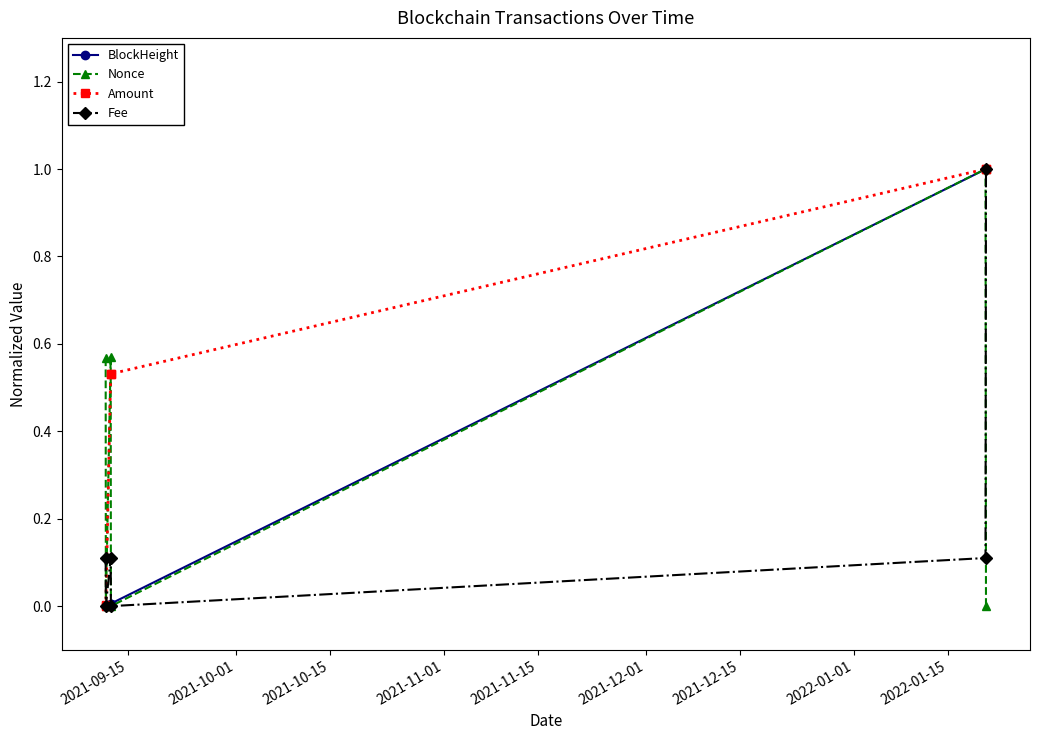

Does the chart have visible grid lines?

No